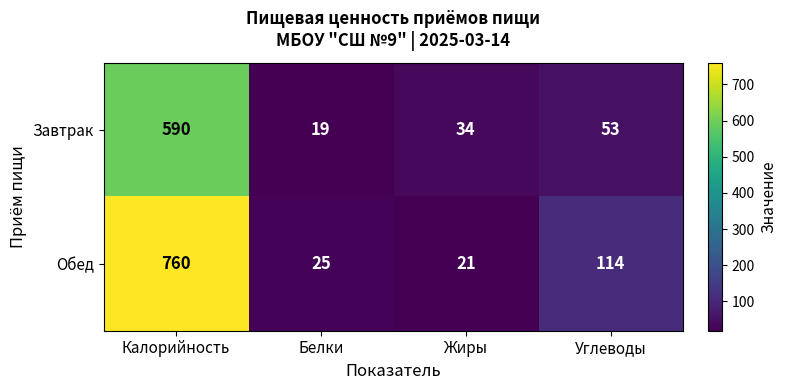

What is the sum of all Обед values?

920